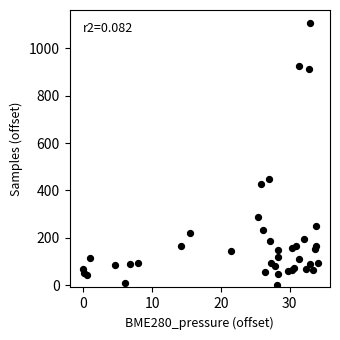

What Y value in the scatter plot is closest to 553?

449